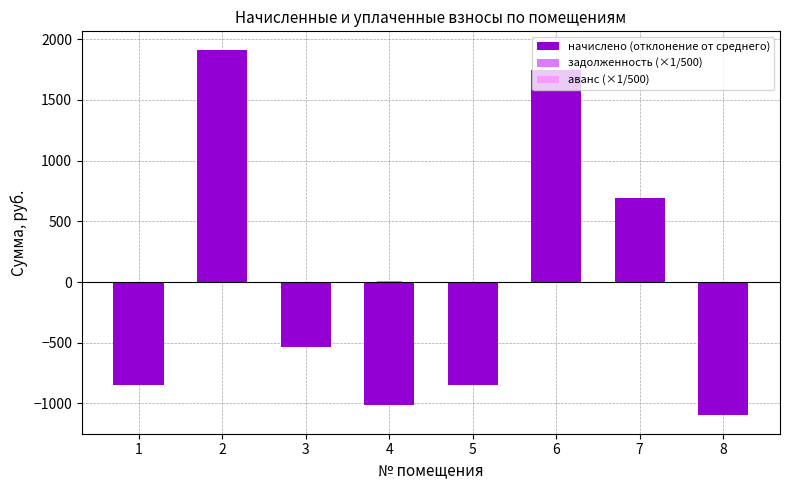

Where does the начислено (отклонение от среднего) series first go above -536?

2